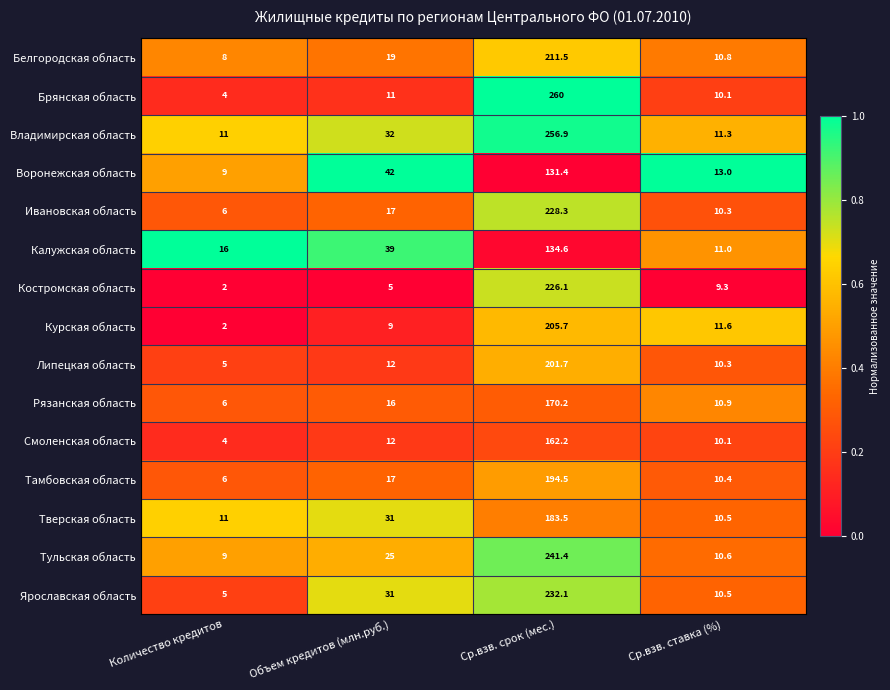

The Рязанская область series shows 110.7 at Ср.взв. срок (мес.). True or false?

False